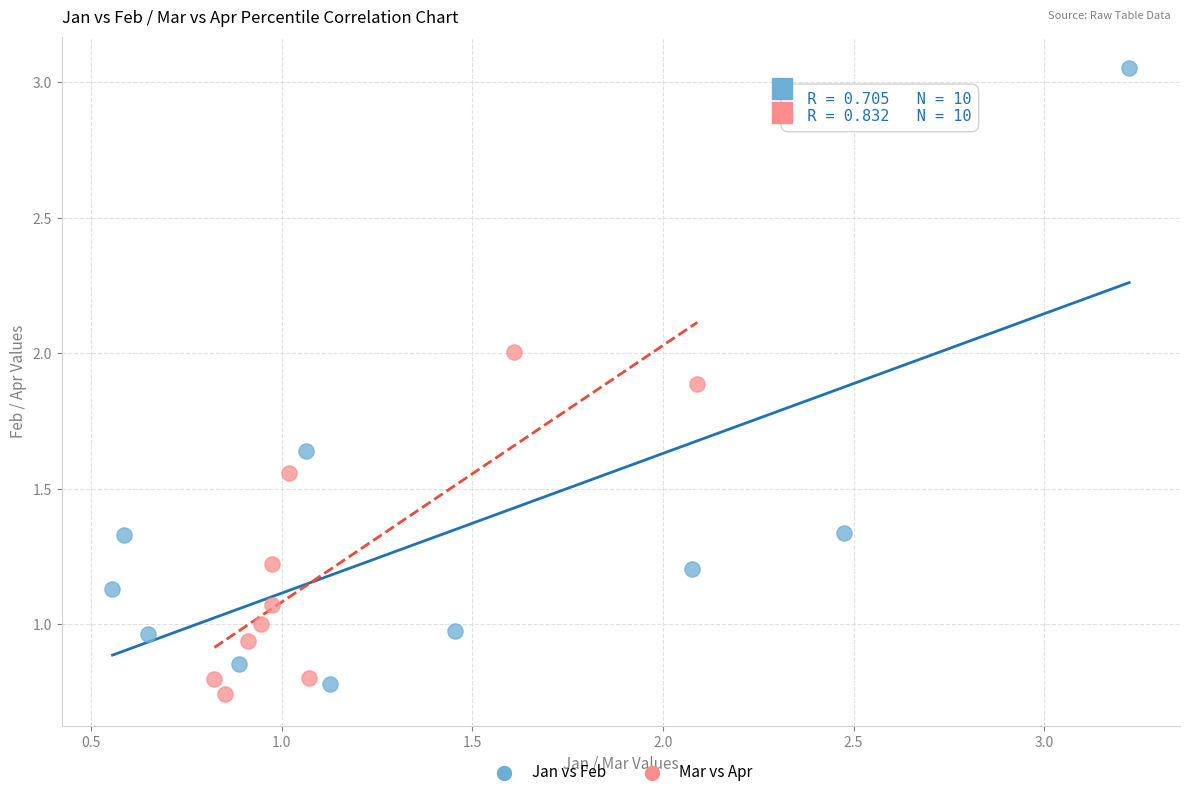

Which series reaches the maximum Y coordinate?

Jan vs Feb